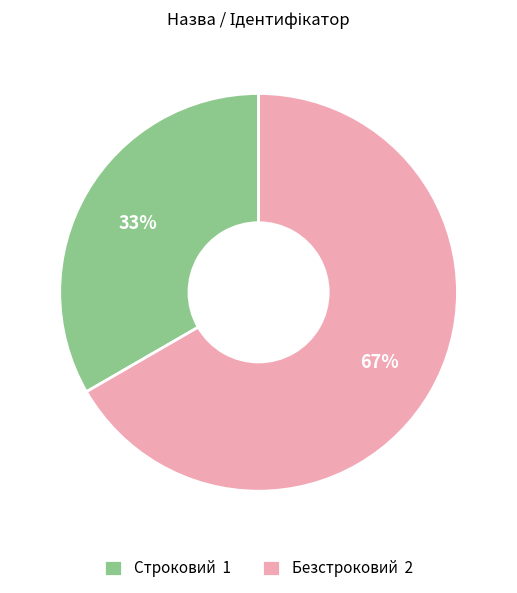

Which slice is the largest?

Безстроковий